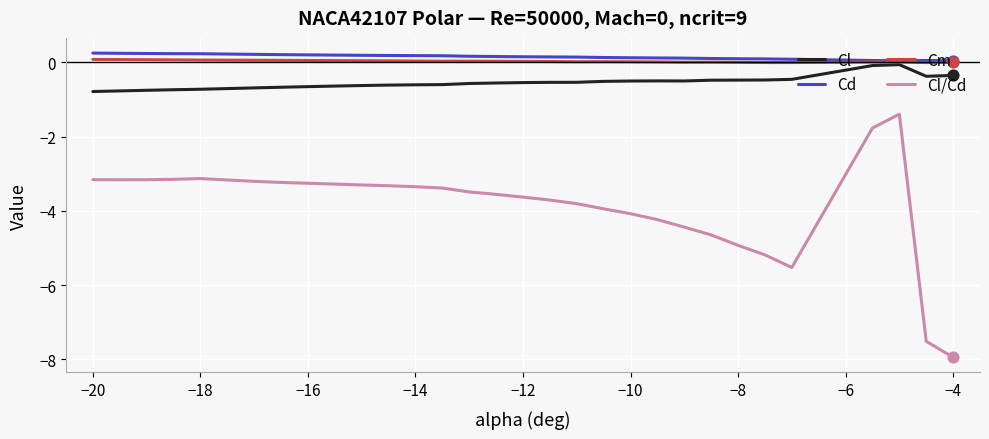

At how many categories does at least one series exceed -7?

30